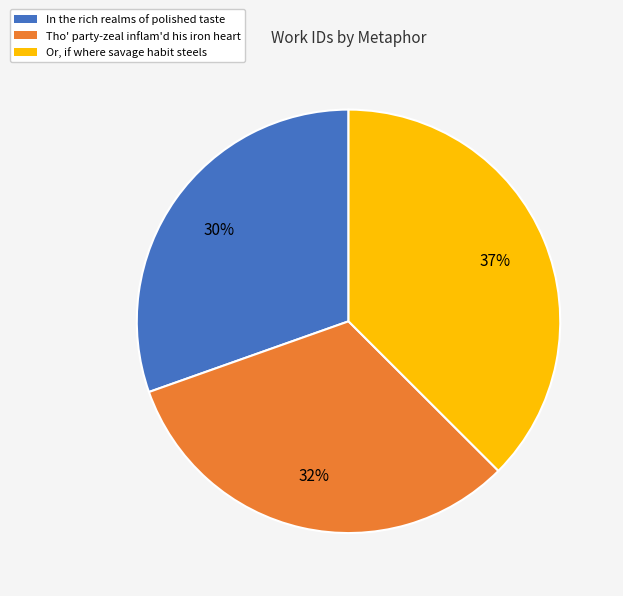

Rank the categories by value from lowest to highest.

In the rich realms of polished taste, Tho' party-zeal inflam'd his iron heart, Or, if where savage habit steels